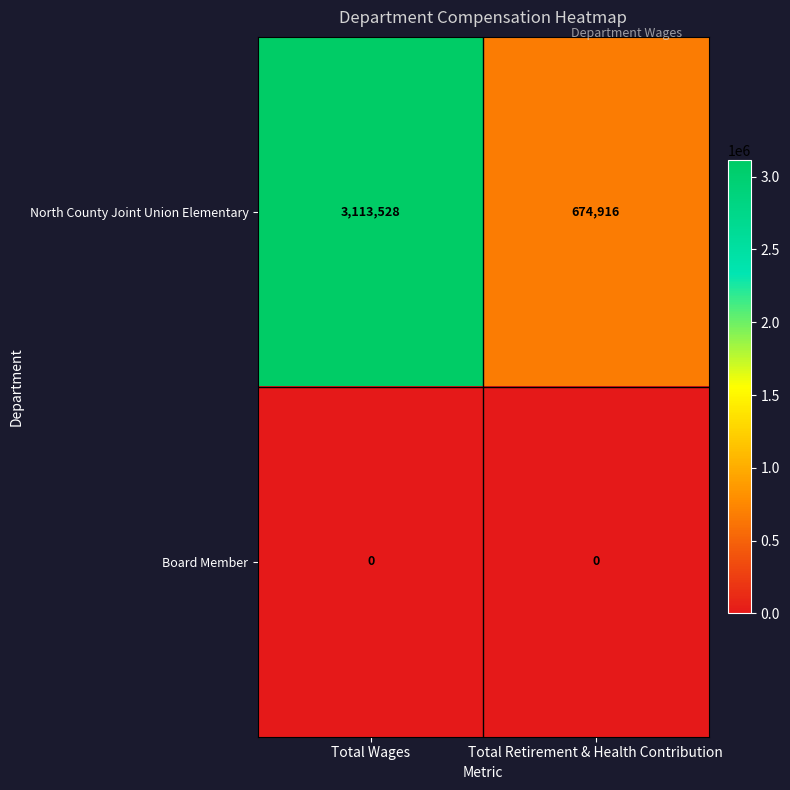

What is the approximate value of North County Joint Union Elementary at Total Wages?

3113528